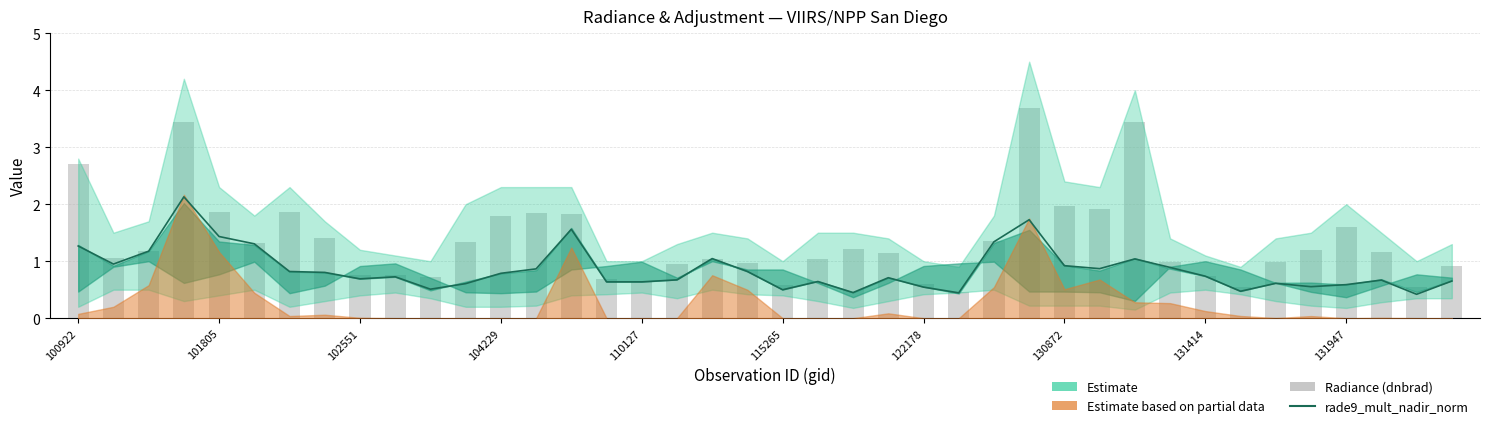

What is the difference between the highest and lowest values at 122178?

0.1